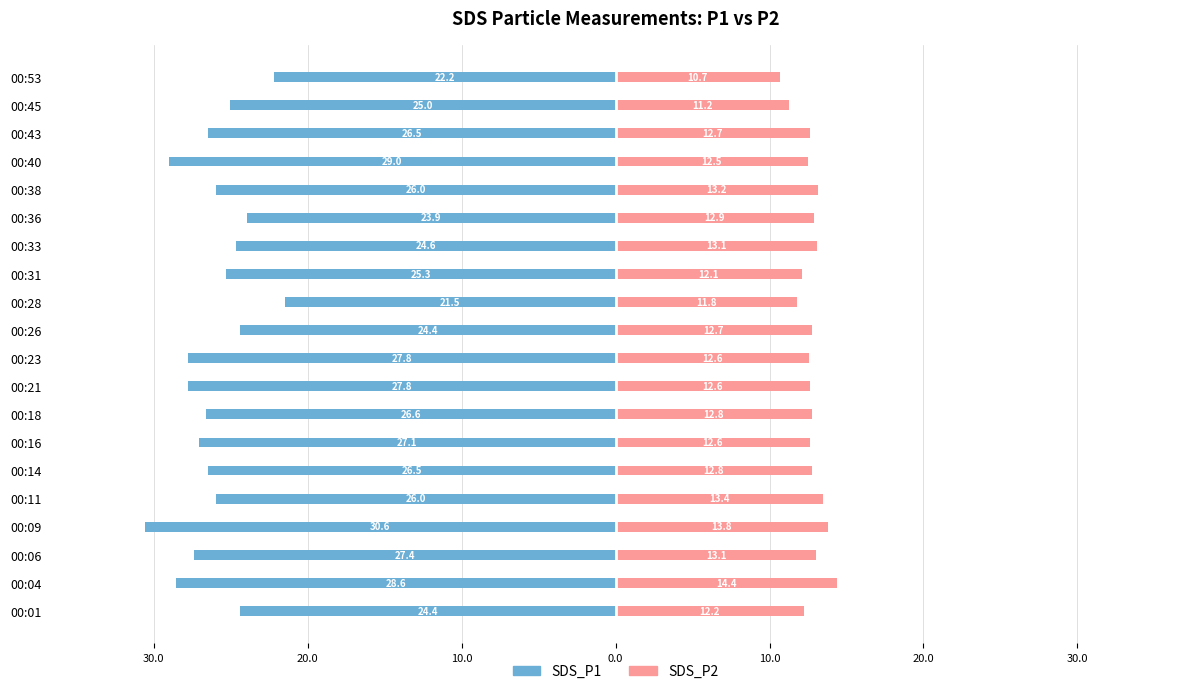

At how many categories does at least one series exceed -26?

20